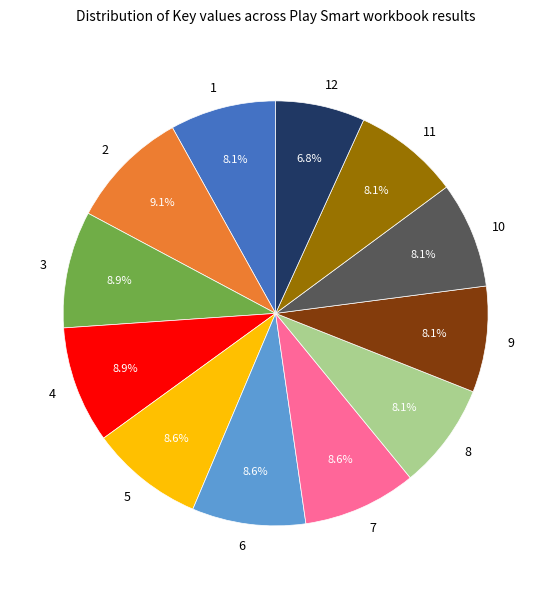

Approximately how many times larger is the value at 4 compared to 9?

1.1